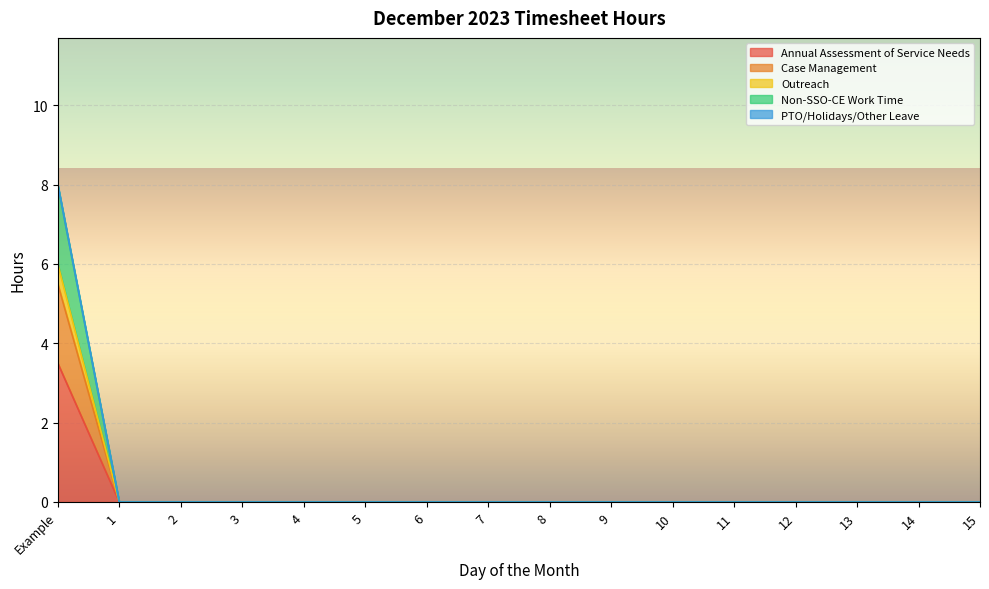

How many data points in Case Management are above 0?

1